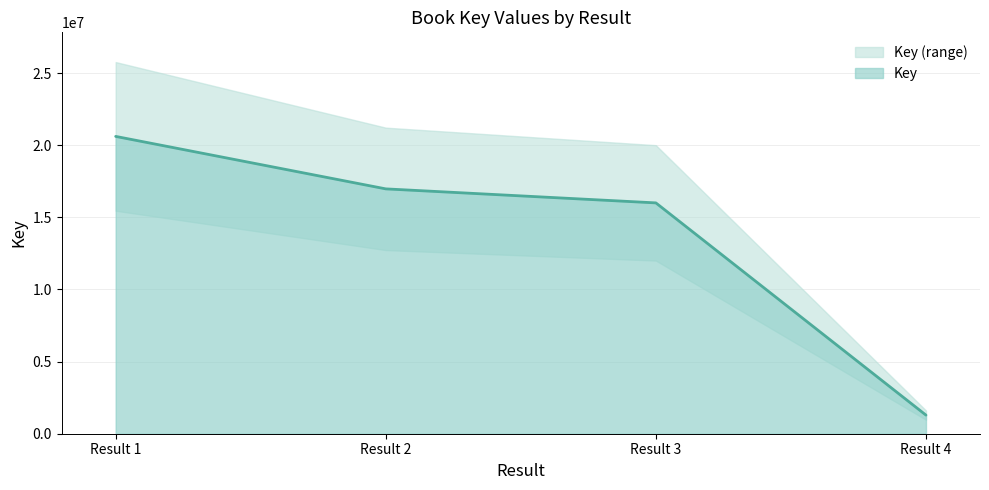

At which label is Key closest to 10950909?

Result 3